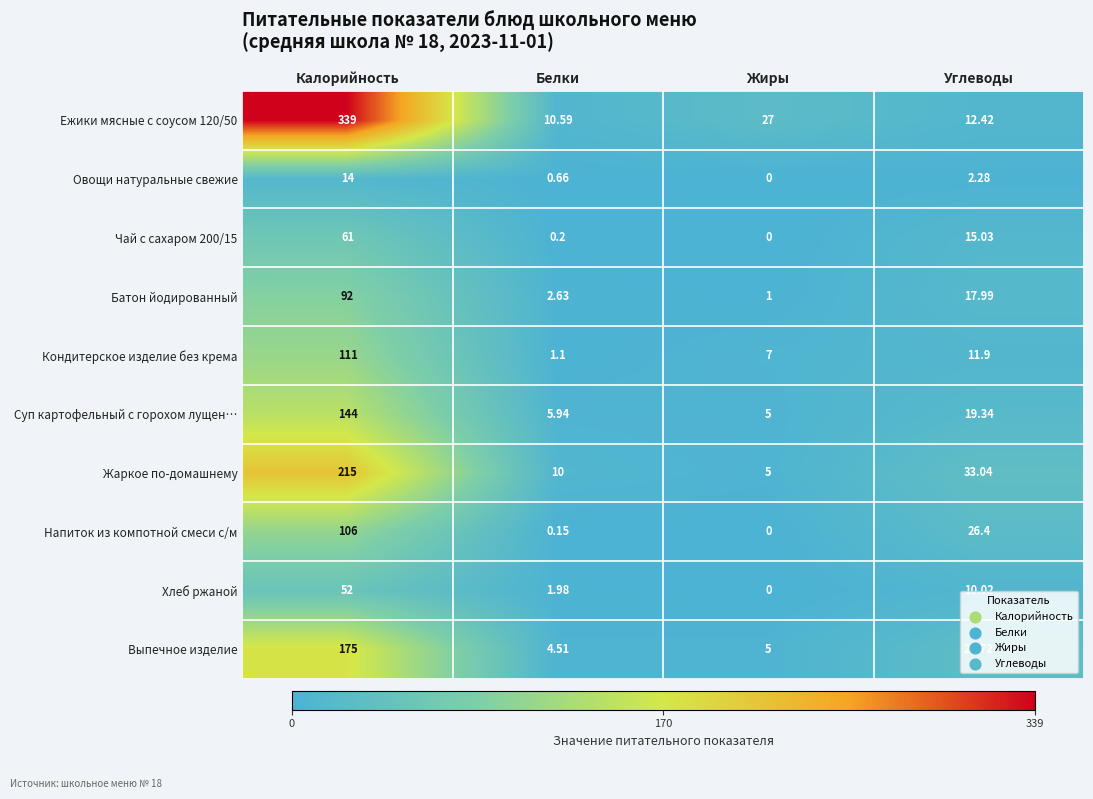

At how many categories does at least one series exceed 269?

1